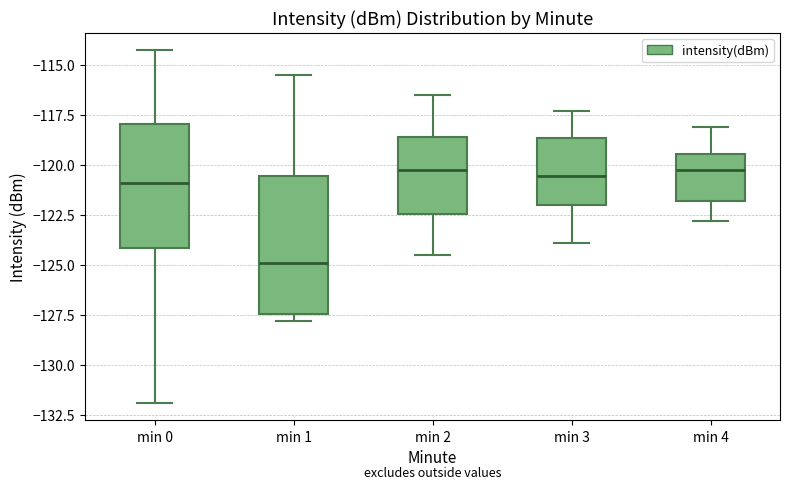

Where does the median line of the box for min 1 sit on the y-axis? The values are not printed on the chart, so give them approximately, as read against the axis.

-125.0